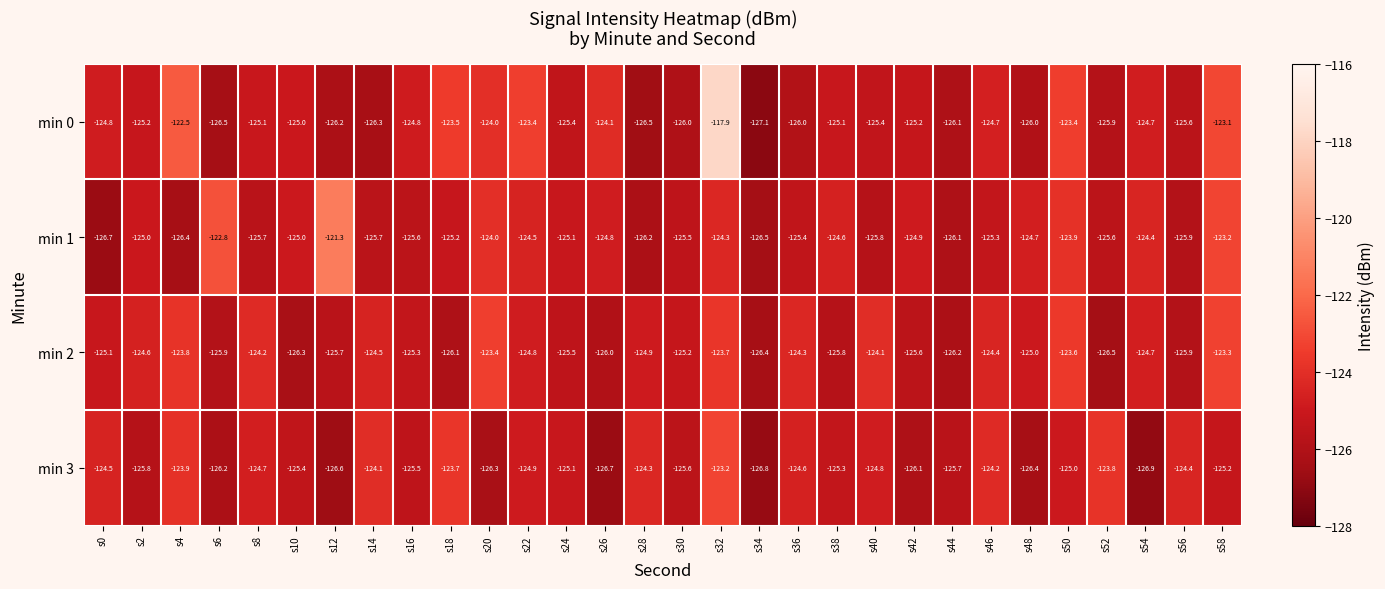

Between s18 and s46, which series saw the biggest shift?

min 2